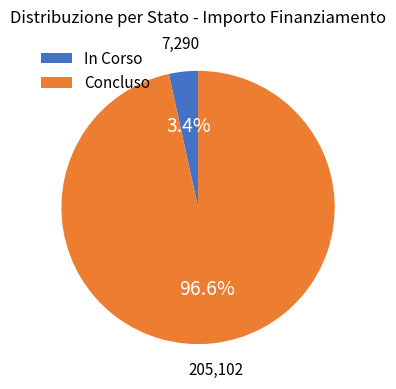

How many segments does this pie chart have?

2